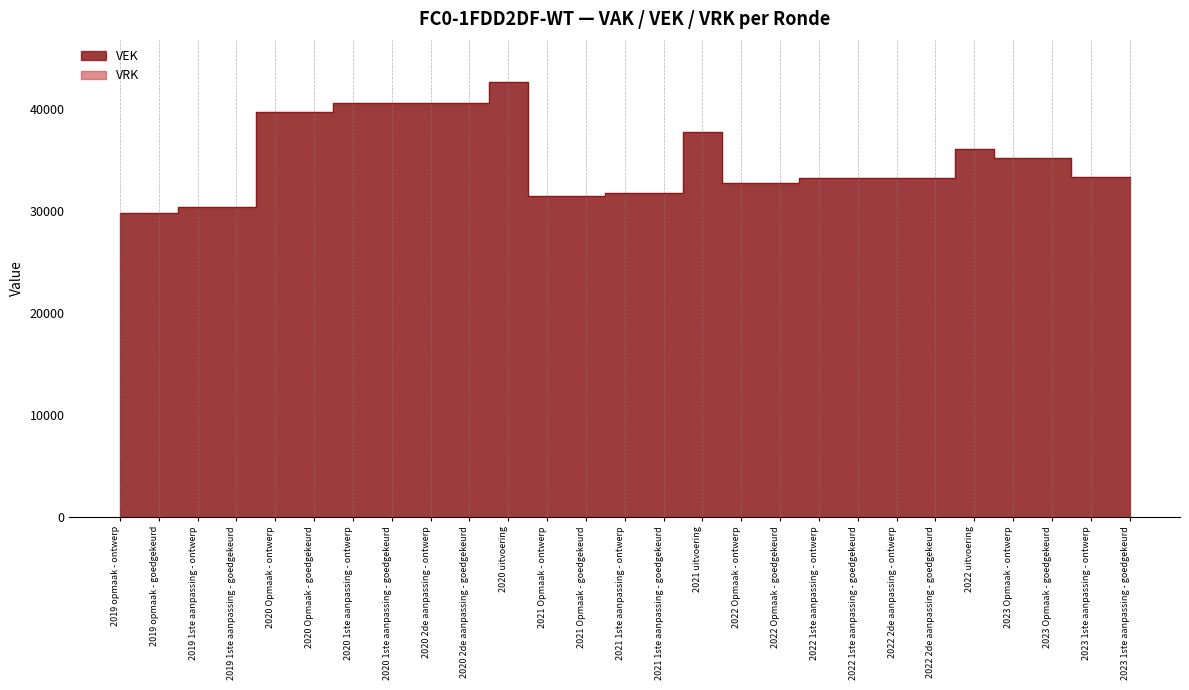

What value does the data have at 2019 opmaak - goedgekeurd, to the nearest 10?

29820